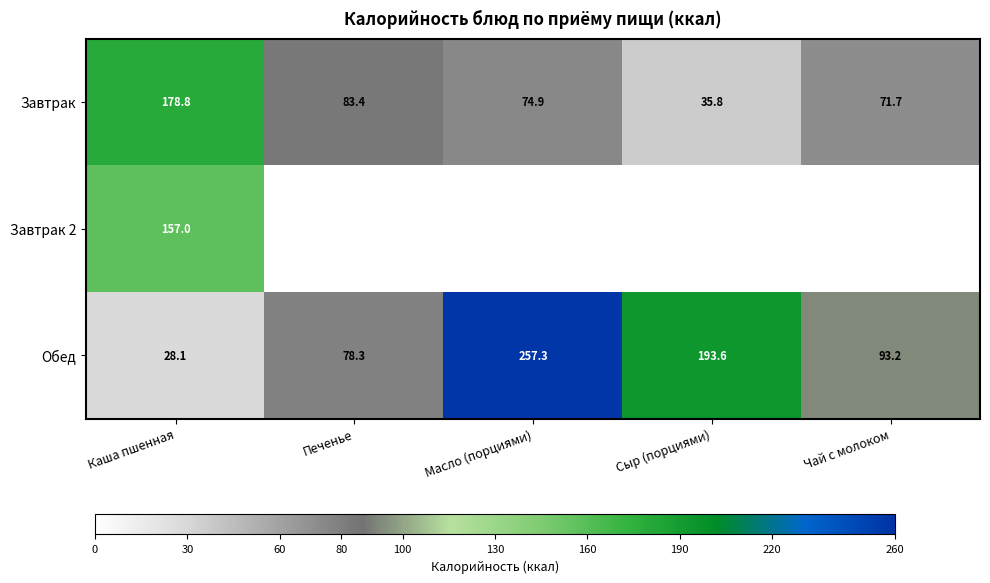

True or false: Завтрак has a value of 17.6 at Масло (порциями).

False